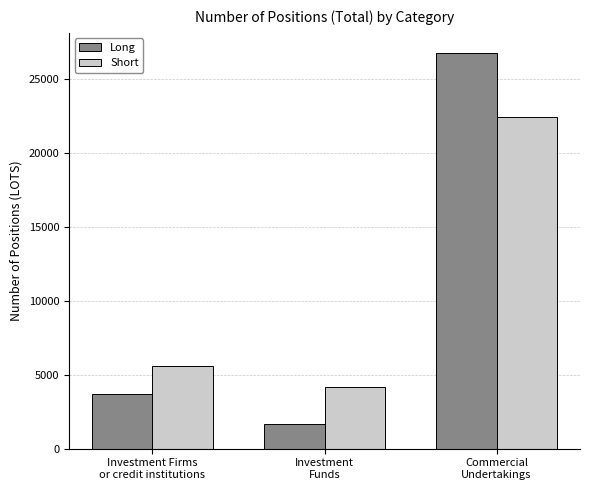

What is the total value across all series at Investment Firms
or credit institutions?

9278.9